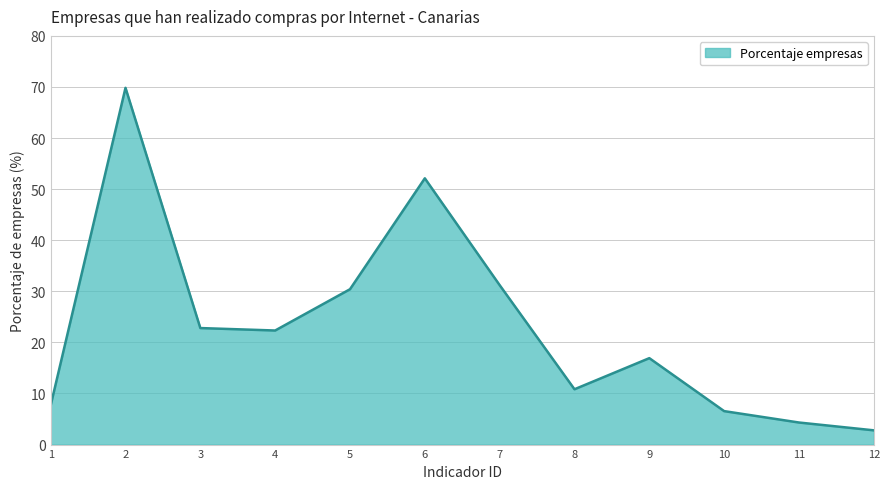

Is it true that the value at 2 is 91.1?

False